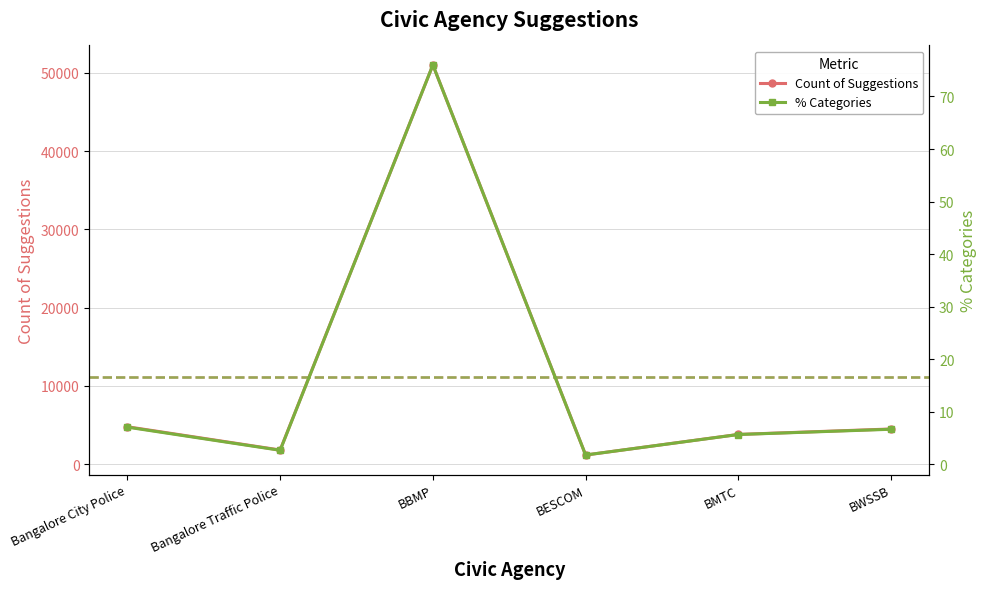

Reading left to right, extract all data points from this chart.

Count of Suggestions: Bangalore City Police=4791.0	Bangalore Traffic Police=1820.0	BBMP=51004.0	BESCOM=1182.0	BMTC=3811.0	BWSSB=4506.0
% Categories: Bangalore City Police=7.1	Bangalore Traffic Police=2.7	BBMP=76.0	BESCOM=1.8	BMTC=5.7	BWSSB=6.7